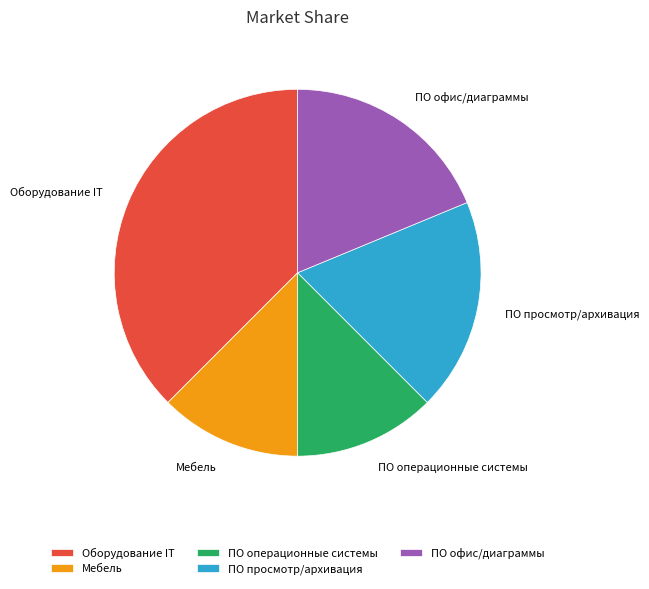

What is the largest slice in the pie chart?

Оборудование IT